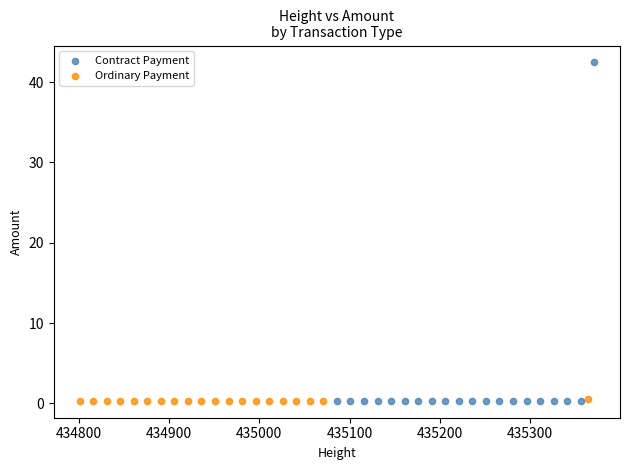

Which series has the largest Y range (max minus min)?

Contract Payment